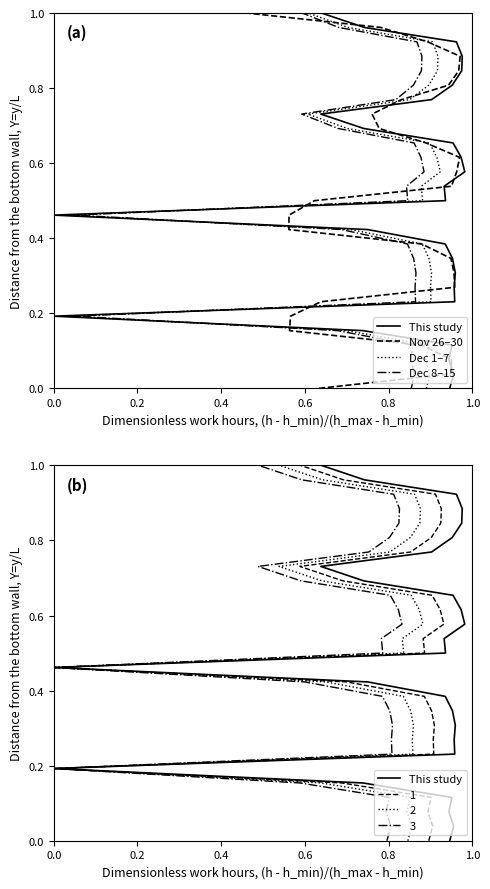

True or false: Nov 26–30 and Dec 8–15 cross at least once.

False